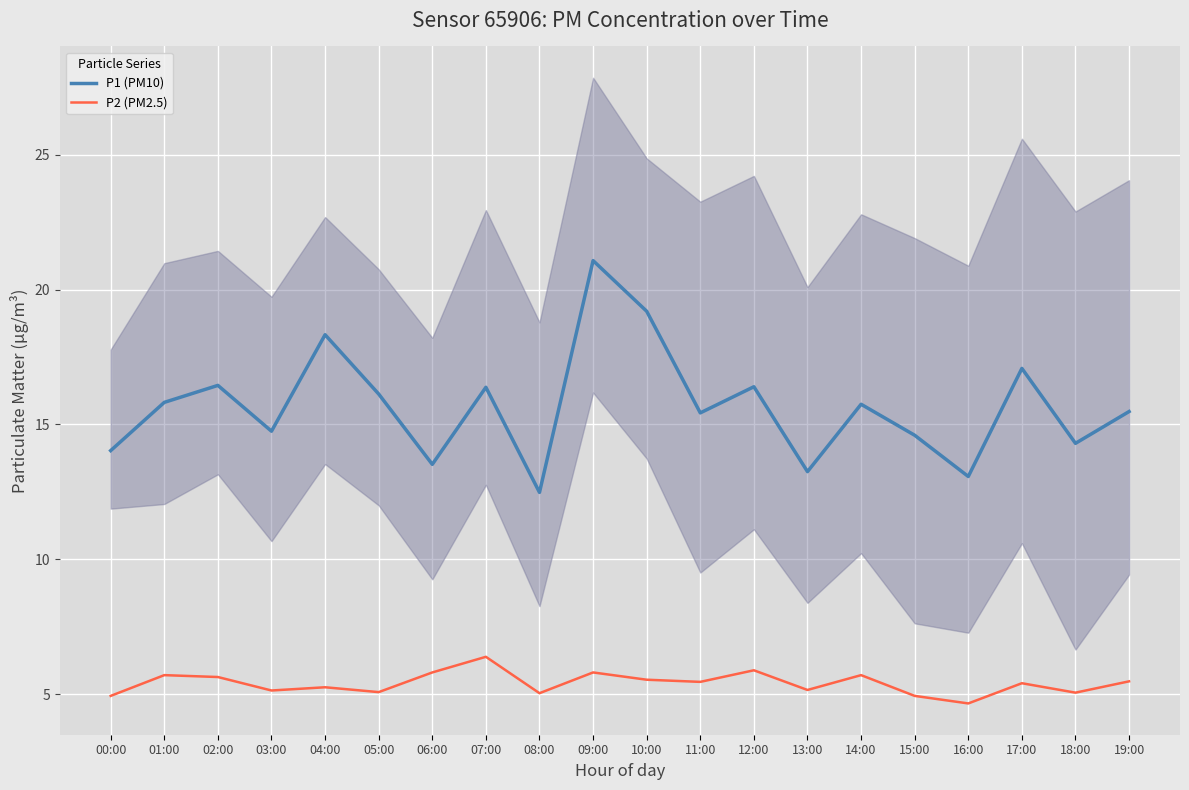

What are all the series names shown in the legend?

P1 (PM10), P2 (PM2.5)